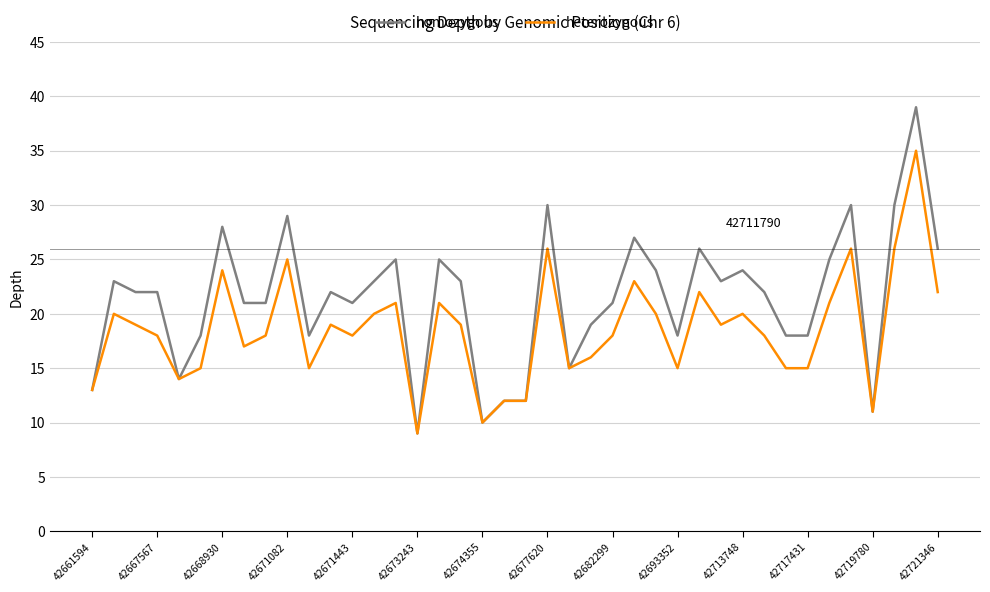

Which series has the widest spread of values?

homozygous